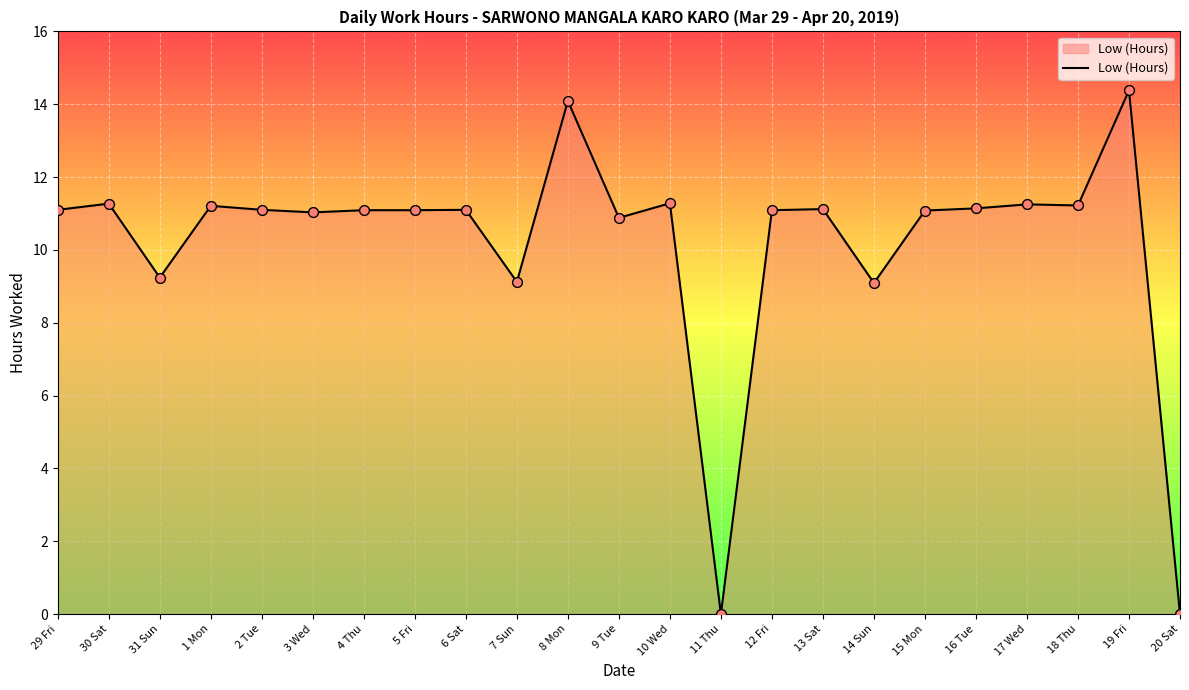

Approximately how many times larger is the value at 16 Tue compared to 13 Sat?

1.0